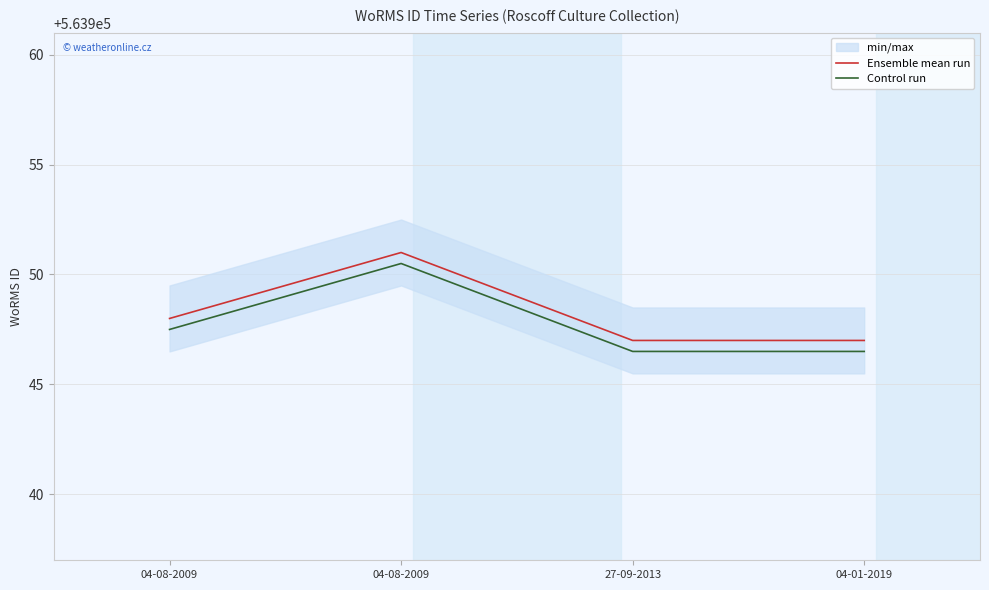

True or false: Control run and Ensemble mean run cross at least once.

False